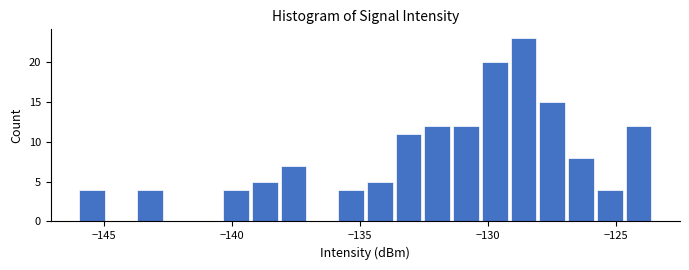

Around what value on the x-axis is the tallest bar? Give the approximate position of its centre, as read against the axis.

-128.5